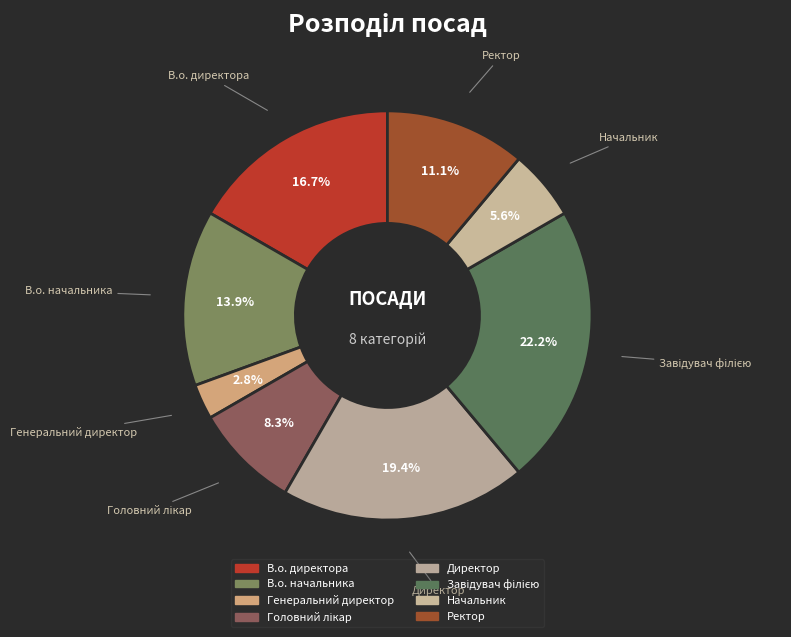

To the nearest percent, what is the average slice percentage?

12%